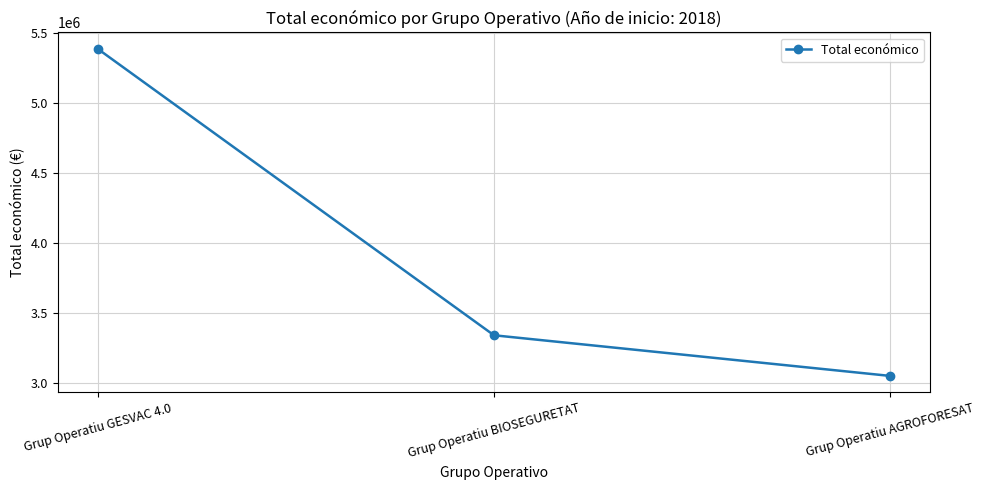

Count the values in the range 3051573 to 5390598.

3